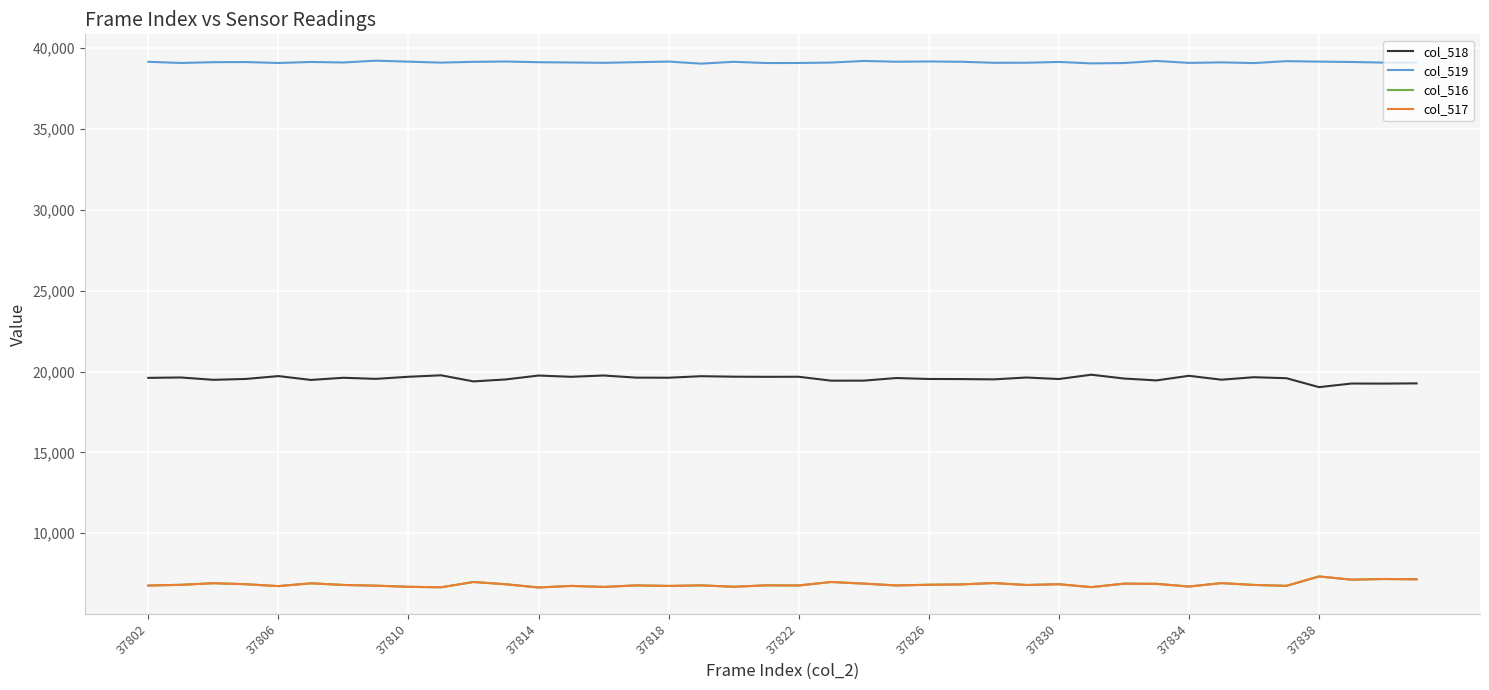

What is the lowest value of the col_516 series?

6643